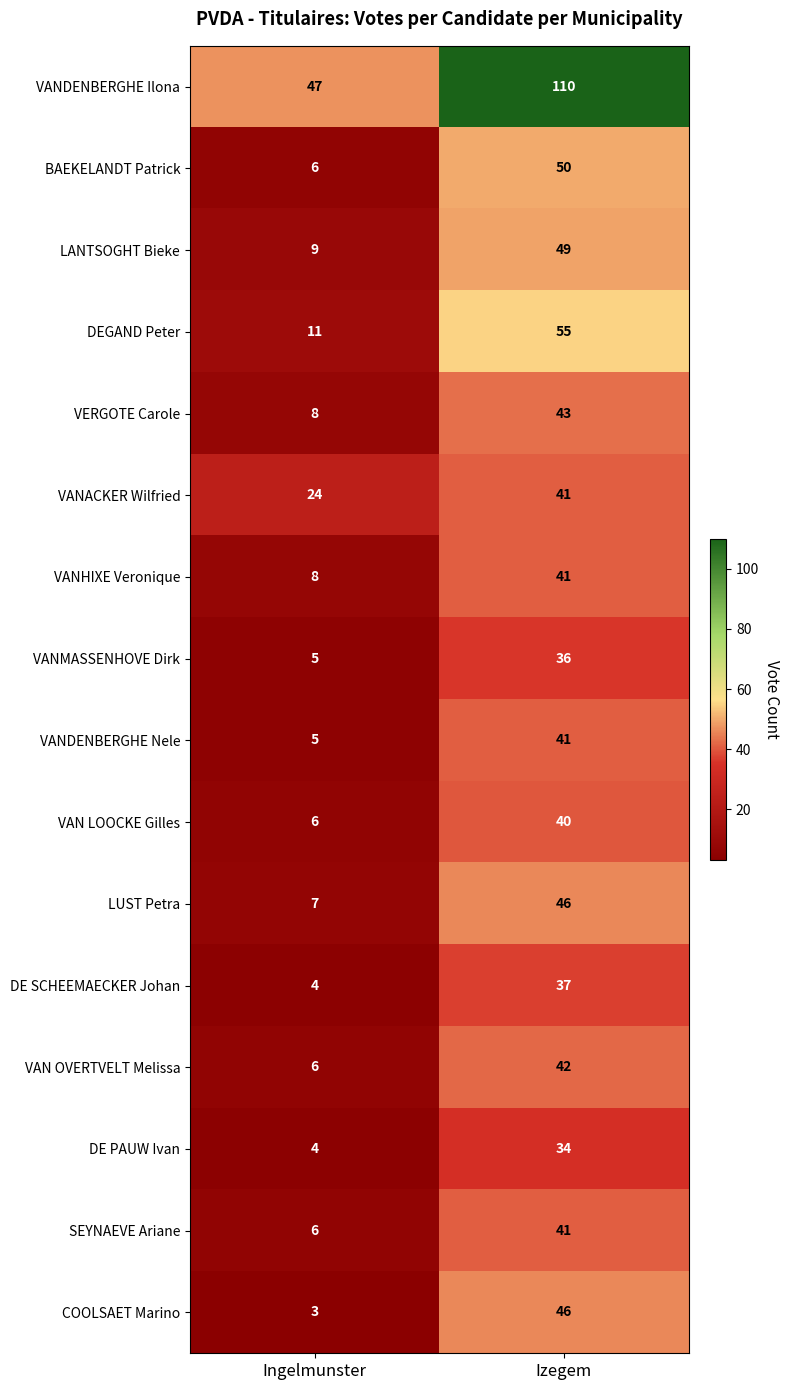

What is the sum of all DEGAND Peter values?

66